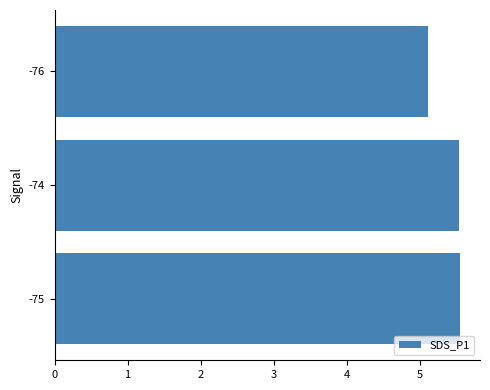

What is the difference between the maximum and minimum values?

0.4